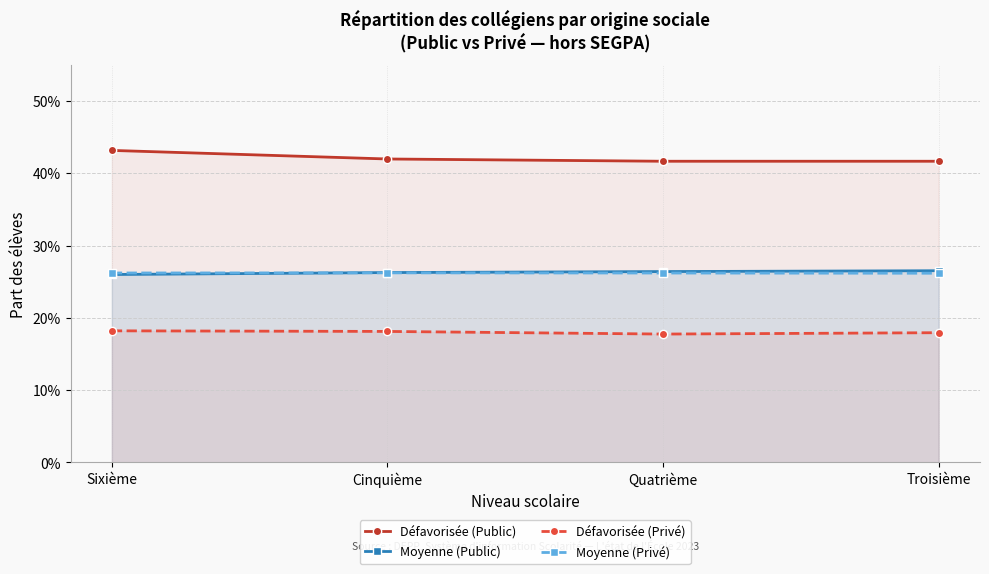

At which category does the chart reach its peak across all series?

Sixième